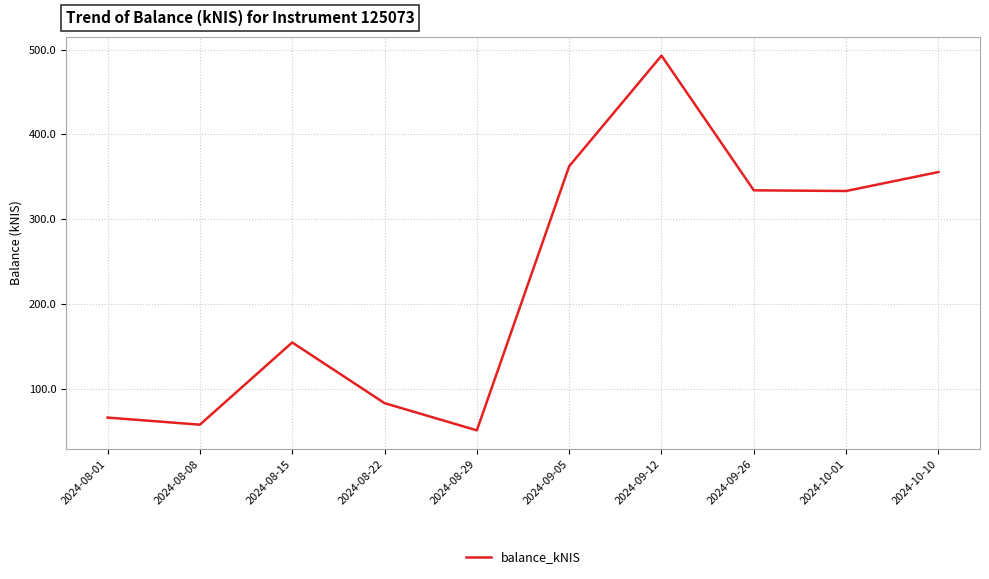

Which has a higher value, 2024-09-05 or 2024-09-12?

2024-09-12